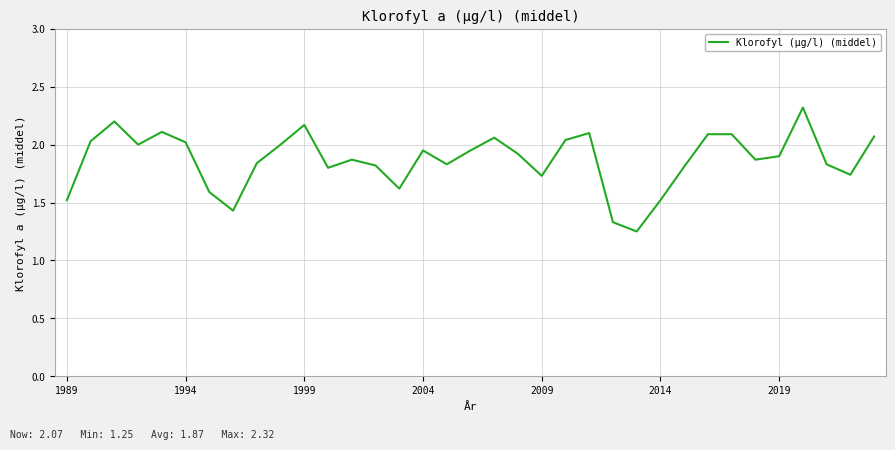

What is the maximum value shown in the chart?

2.3